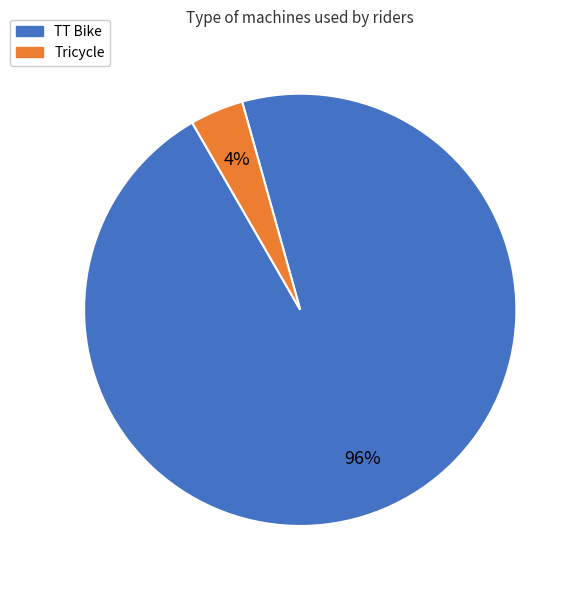

To the nearest percent, what is the combined percentage of Tricycle and TT Bike?

100%